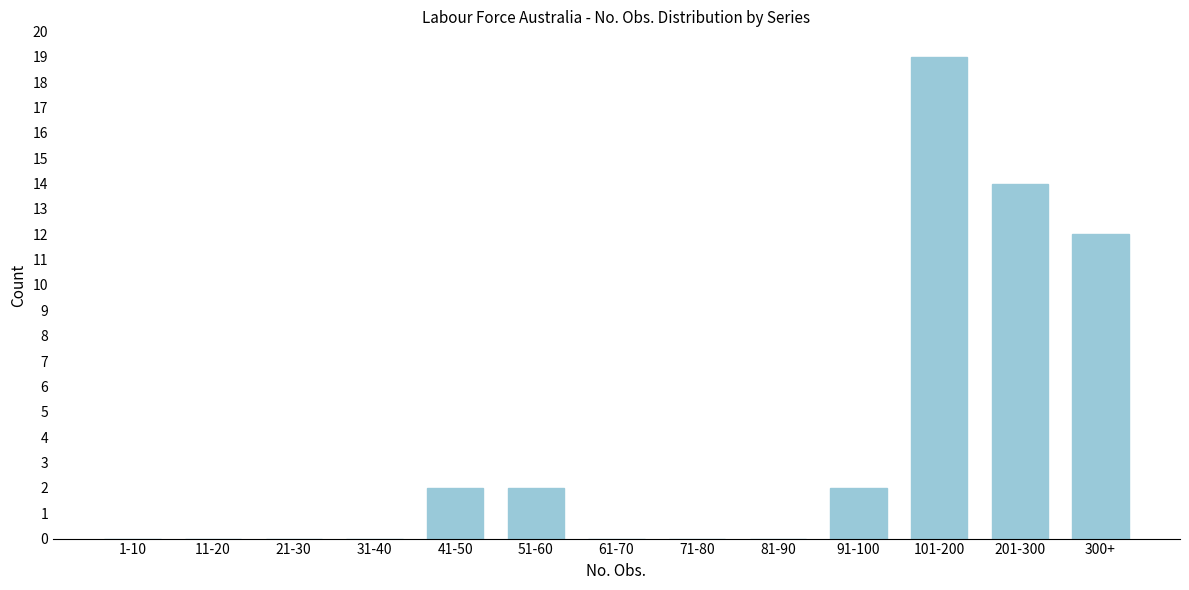

Reading left to right, list all the values displayed in this chart.

1-10=0	11-20=0	21-30=0	31-40=0	41-50=2	51-60=2	61-70=0	71-80=0	81-90=0	91-100=2	101-200=19	201-300=14	300+=12